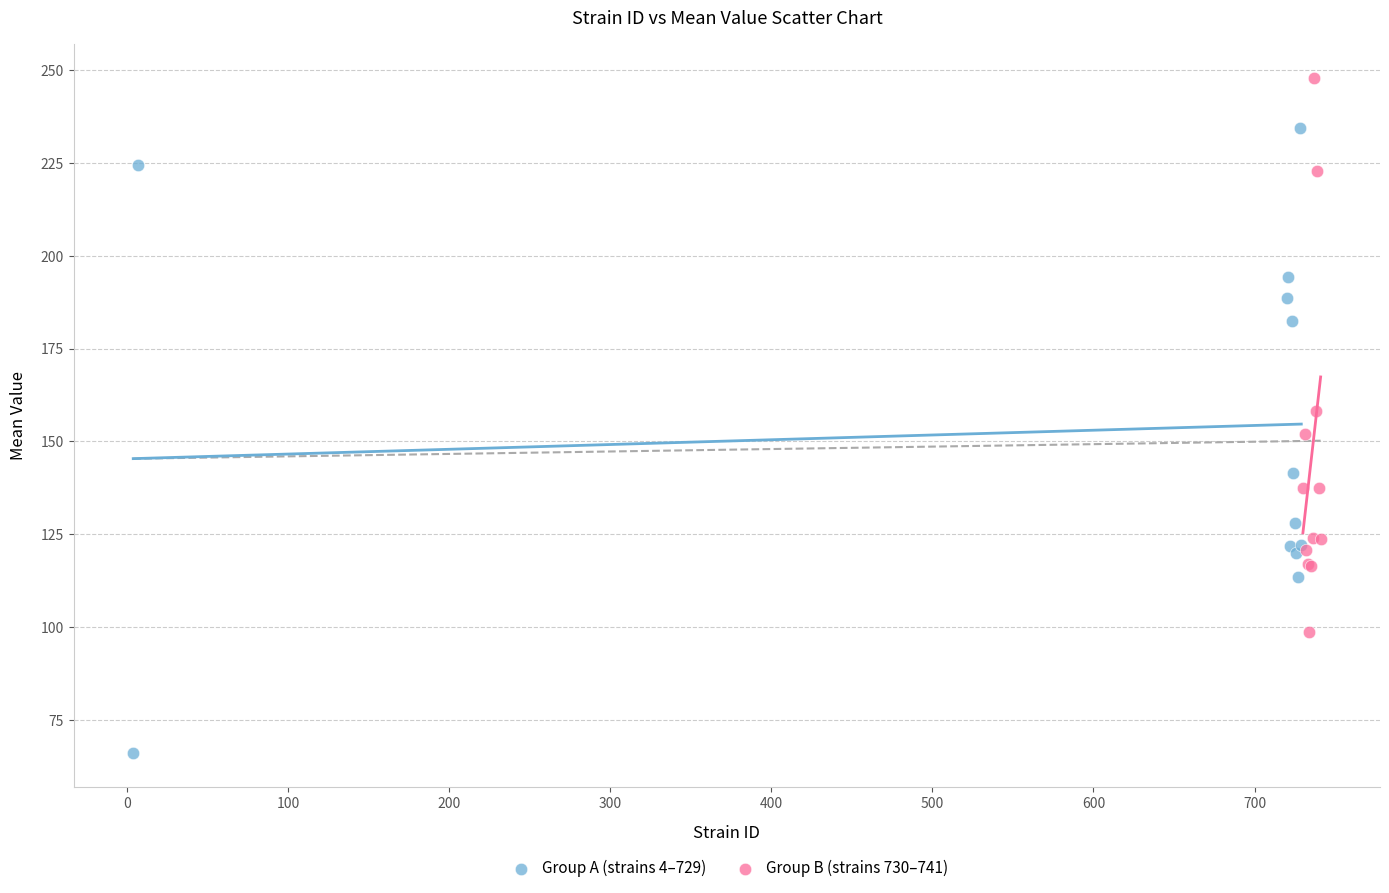

What are all the series names shown in the legend?

Group A (strains 4–729), Group B (strains 730–741)